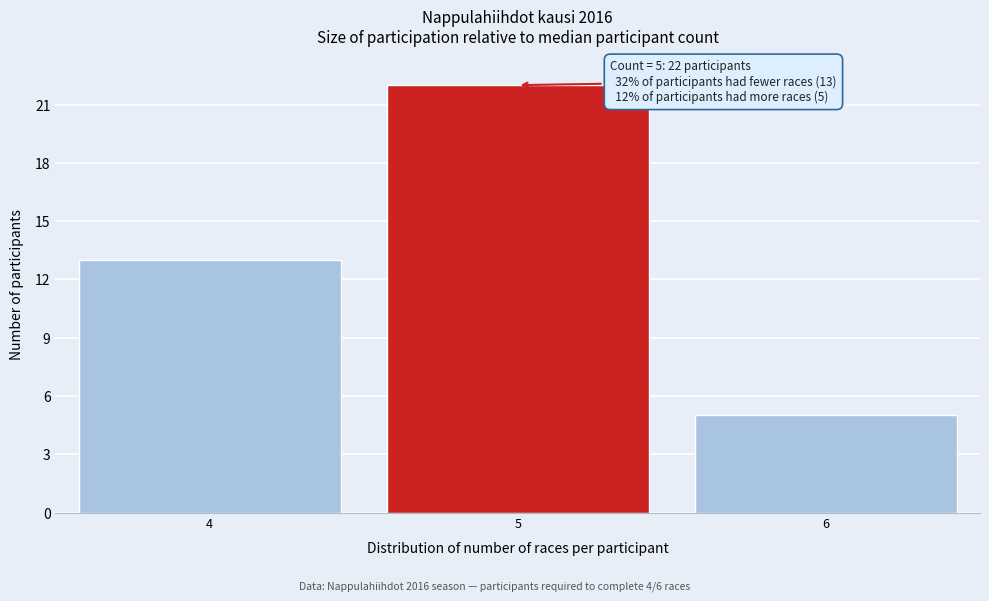

Over which range of the x-axis is the bar tallest?

4.5 to 5.5